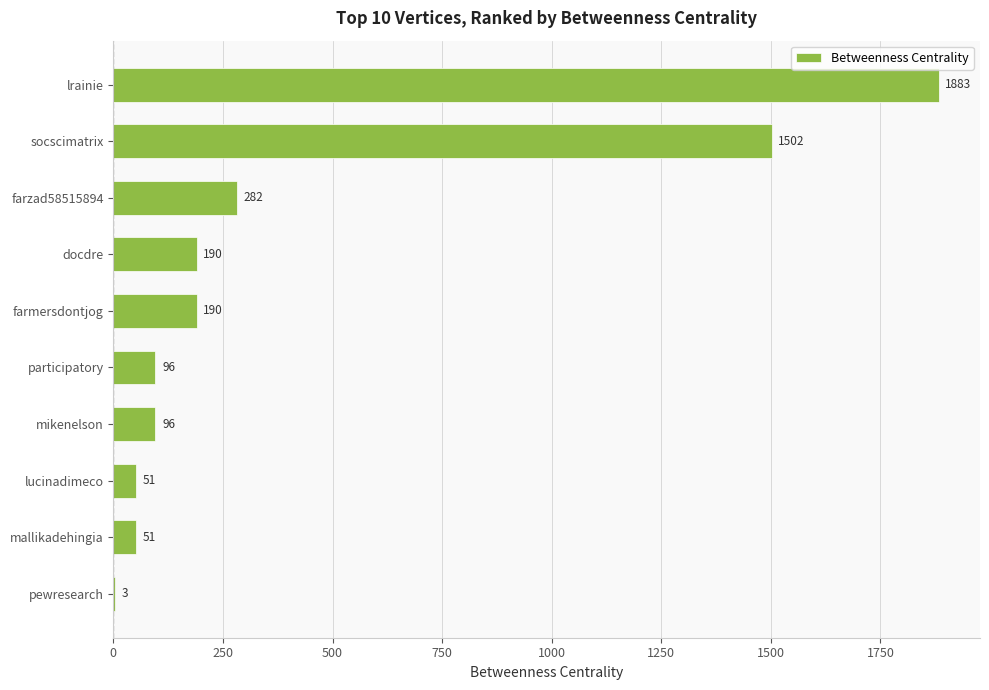

The chart shows a value of 1883 at lrainie. True or false?

True